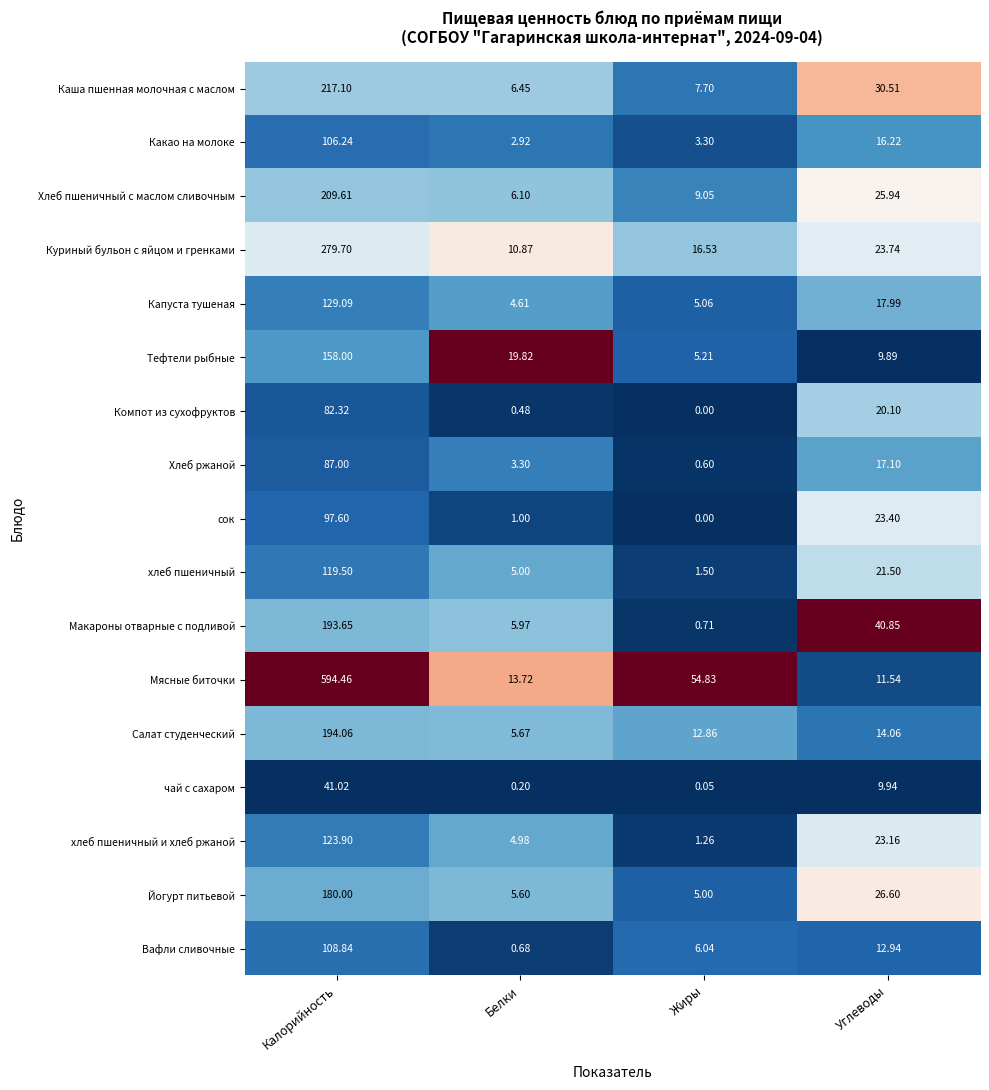

At which category is the sum across all series the highest?

Калорийность